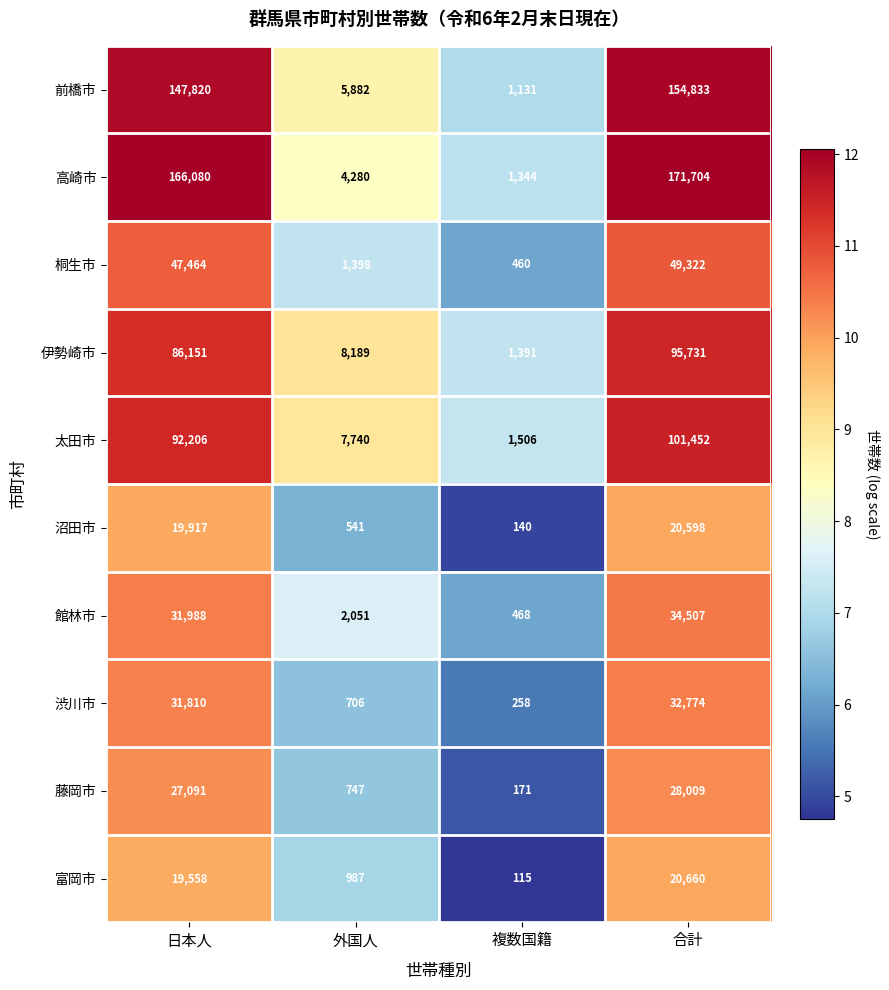

Rank the series by their maximum value, from highest to lowest.

高崎市, 前橋市, 太田市, 伊勢崎市, 桐生市, 館林市, 渋川市, 藤岡市, 富岡市, 沼田市